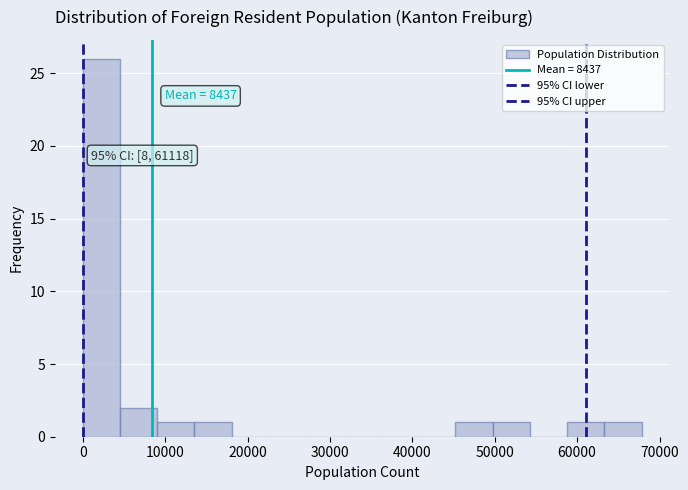

Which range on the x-axis has the tallest bar?

0 to 5000